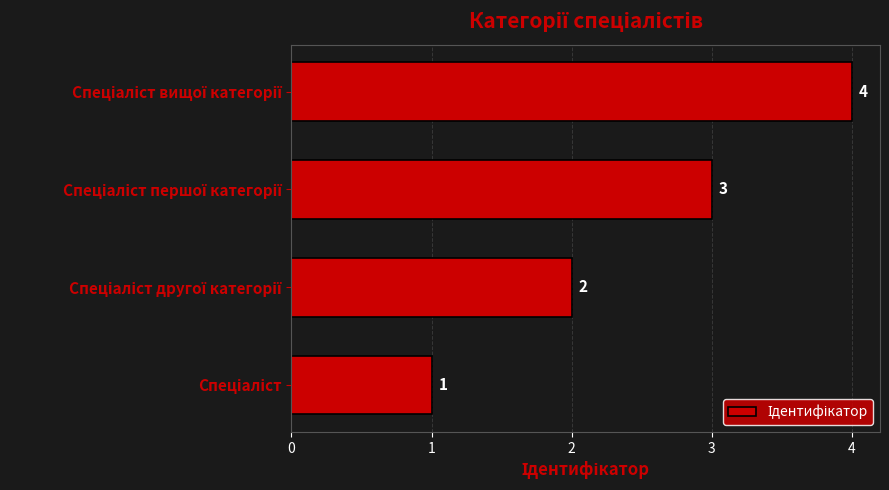

Count the number of data series in this chart.

1